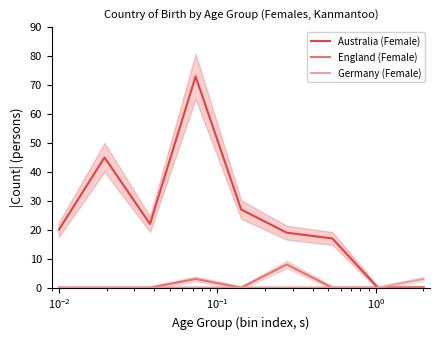

What is the difference between the maximum and minimum values in the England (Female) series?

8